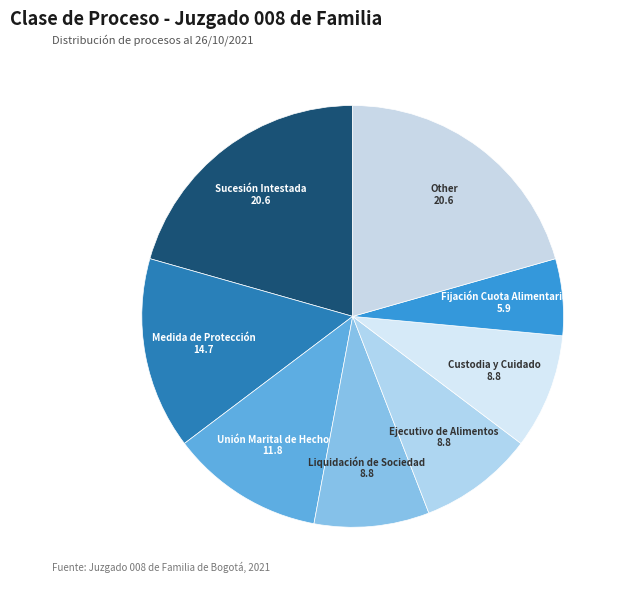

Which slice is the largest?

Sucesión Intestada